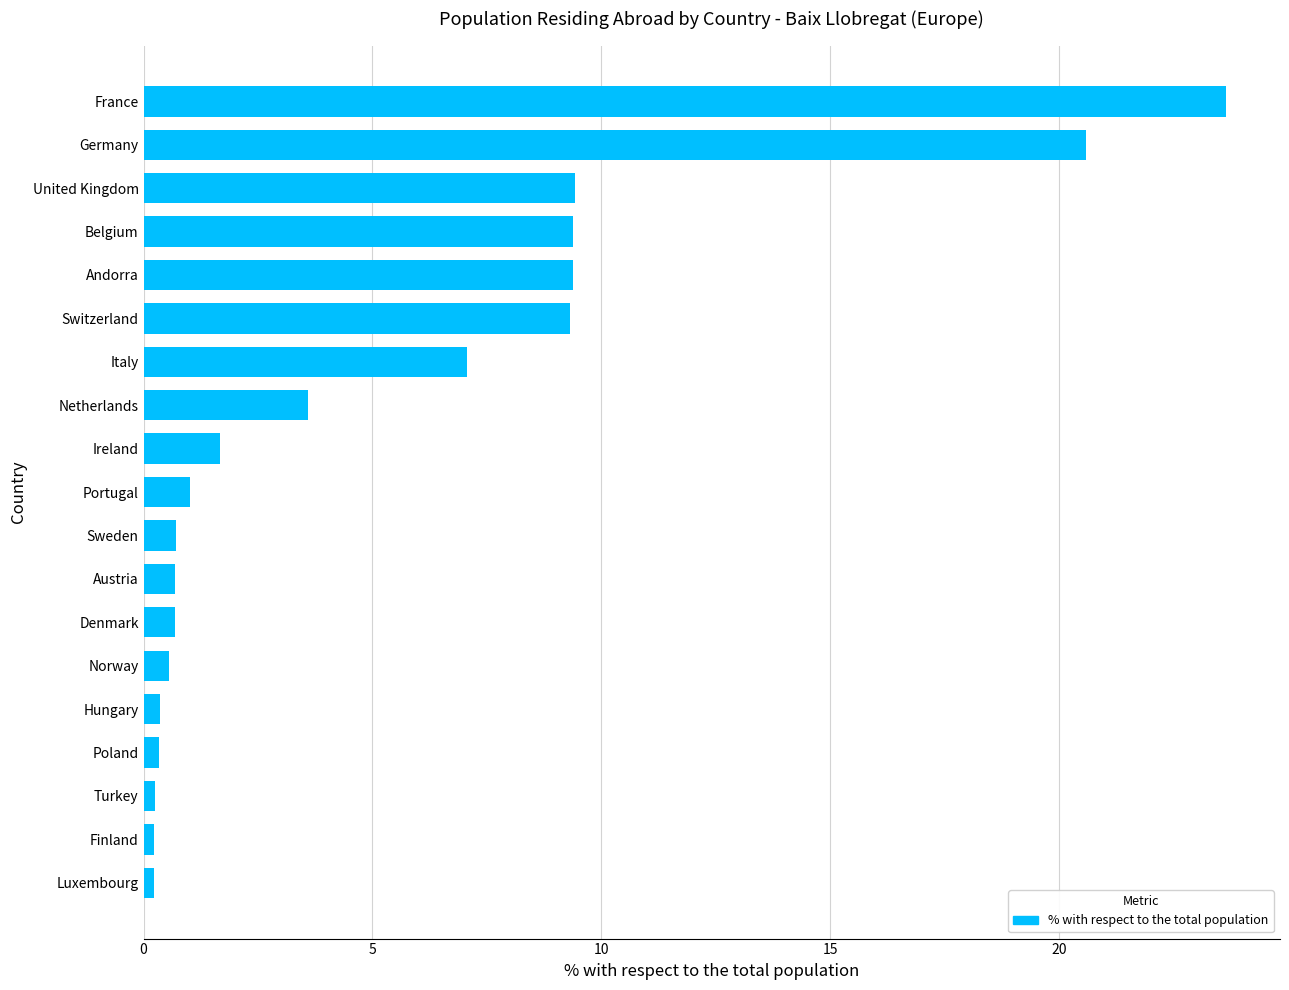

How many bars are there in total?

19